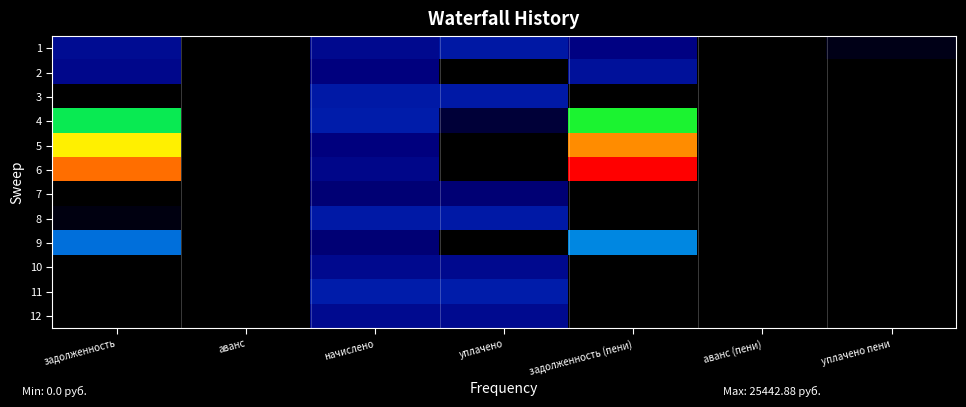

Reading left to right, list all the values displayed in this chart.

1: задолженность=5102.7	аванс=0.0	начислено=4852.1	уплачено=6301.1	задолженность (пени)=4014.7	аванс (пени)=0.0	уплачено пени=698.9
2: задолженность=4623.0	аванс=0.0	начислено=3808.8	уплачено=0.0	задолженность (пени)=5575.2	аванс (пени)=0.0	уплачено пени=0.0
3: задолженность=0.0	аванс=0.0	начислено=6425.3	уплачено=6425.3	задолженность (пени)=0.0	аванс (пени)=0.0	уплачено пени=0.0
4: задолженность=17195.0	аванс=0.0	начислено=6756.6	уплачено=1772.1	задолженность (пени)=18584.2	аванс (пени)=0.0	уплачено пени=0.0
5: задолженность=23013.8	аванс=0.0	начислено=3808.8	уплачено=0.0	задолженность (пени)=23966.0	аванс (пени)=0.0	уплачено пени=0.0
6: задолженность=24316.8	аванс=0.0	начислено=4504.3	уплачено=0.0	задолженность (пени)=25442.9	аванс (пени)=0.0	уплачено пени=0.0
7: задолженность=0.0	аванс=0.0	начислено=3543.8	уплачено=3543.8	задолженность (пени)=0.0	аванс (пени)=0.0	уплачено пени=0.0
8: задолженность=527.6	аванс=0.0	начислено=6425.3	уплачено=6425.3	задолженность (пени)=0.0	аванс (пени)=0.0	уплачено пени=26.9
9: задолженность=11209.3	аванс=0.0	начислено=3543.8	уплачено=0.0	задолженность (пени)=12095.3	аванс (пени)=0.0	уплачено пени=0.0
10: задолженность=0.0	аванс=0.0	начислено=4785.8	уплачено=4785.8	задолженность (пени)=0.0	аванс (пени)=0.0	уплачено пени=0.0
11: задолженность=0.0	аванс=0.0	начислено=6739.9	уплачено=6739.9	задолженность (пени)=0.0	аванс (пени)=0.0	уплачено пени=0.0
12: задолженность=0.0	аванс=0.0	начислено=4901.8	уплачено=4901.8	задолженность (пени)=0.0	аванс (пени)=0.0	уплачено пени=0.0